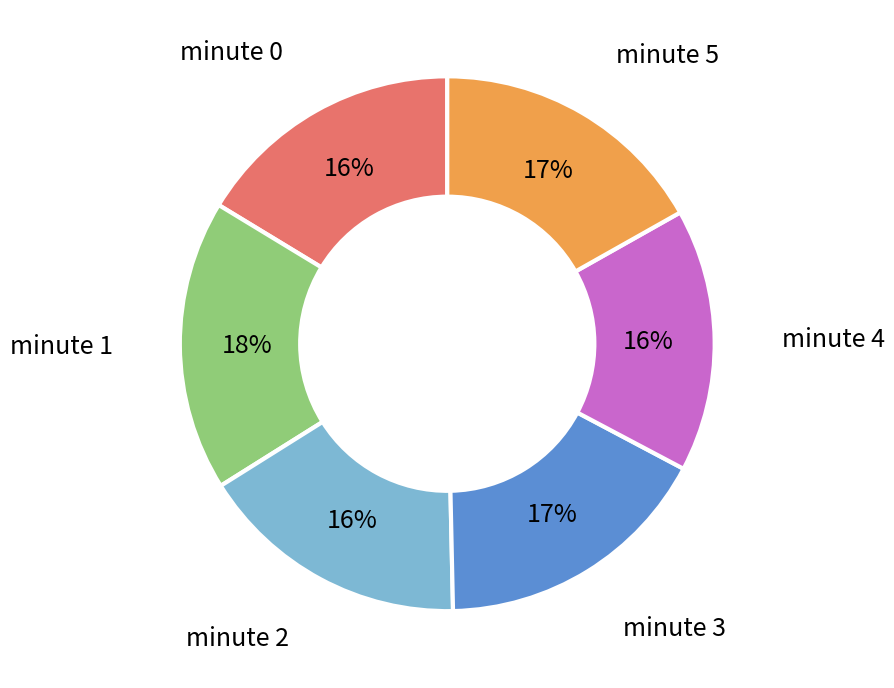

Does any single category account for the majority?

No